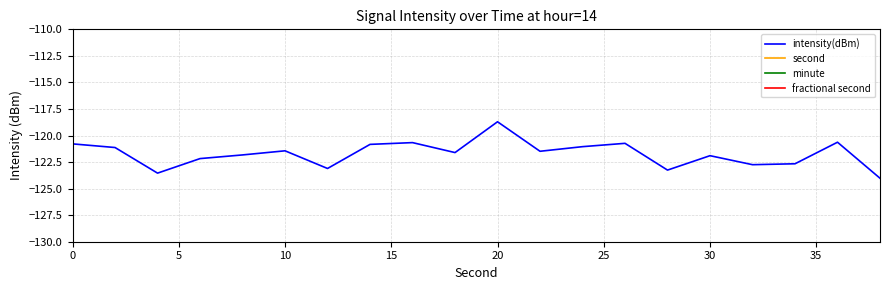

What is the highest value of the intensity(dBm) series?

-118.7